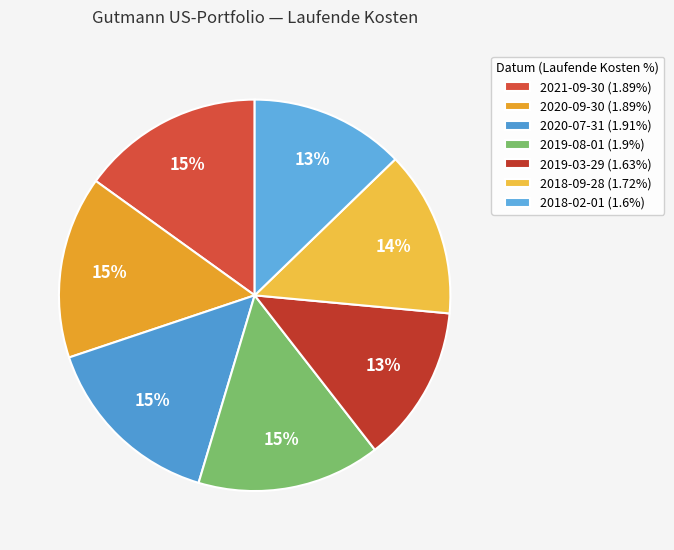

Is it true that 2018-02-01 is 23% of the pie?

False